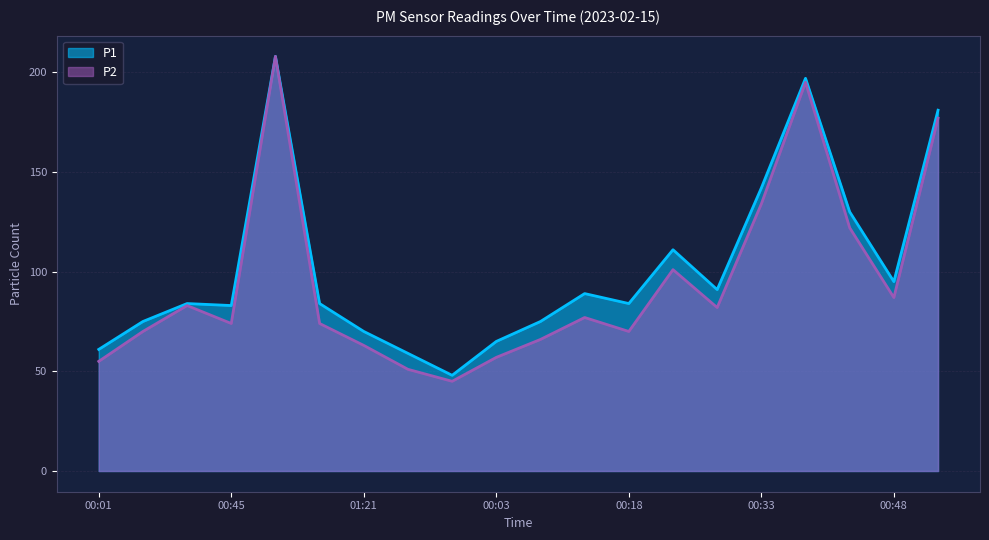

Which label corresponds to the smallest value in the chart?

01:36